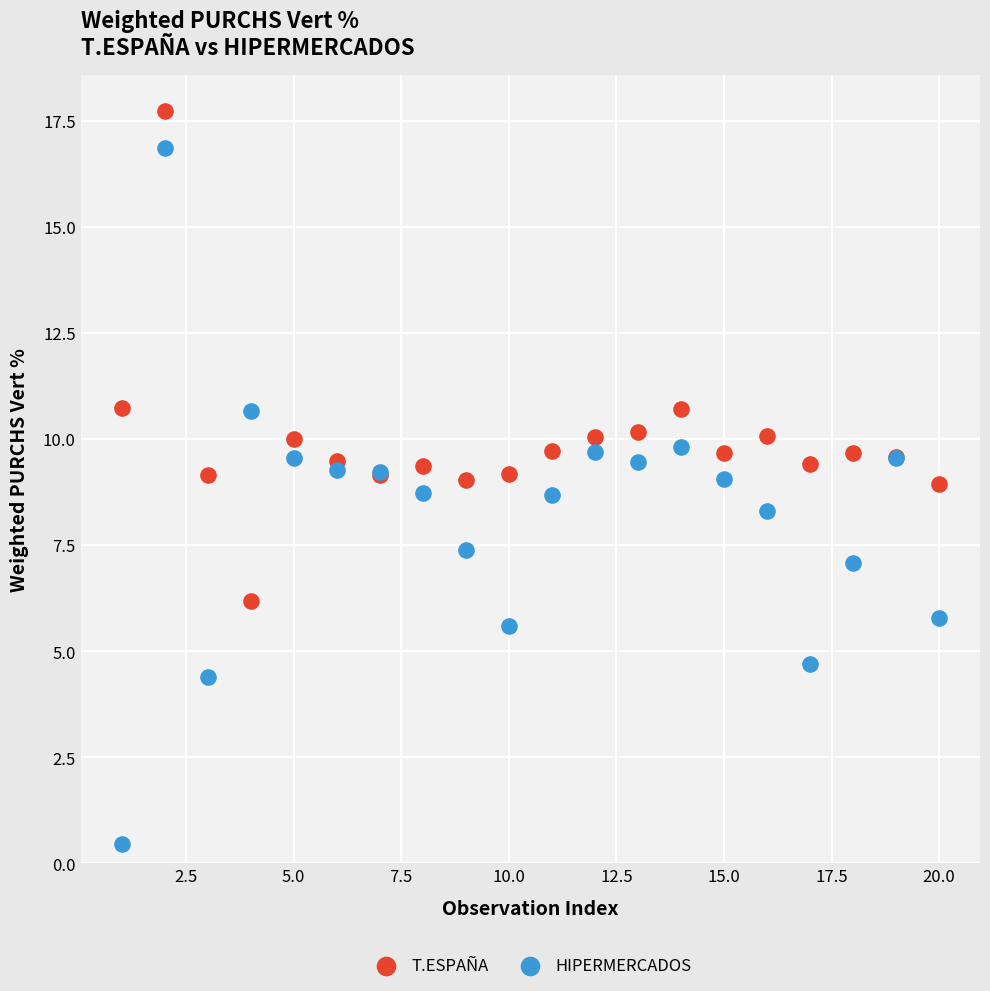

Which series reaches the maximum Y coordinate?

T.ESPAÑA